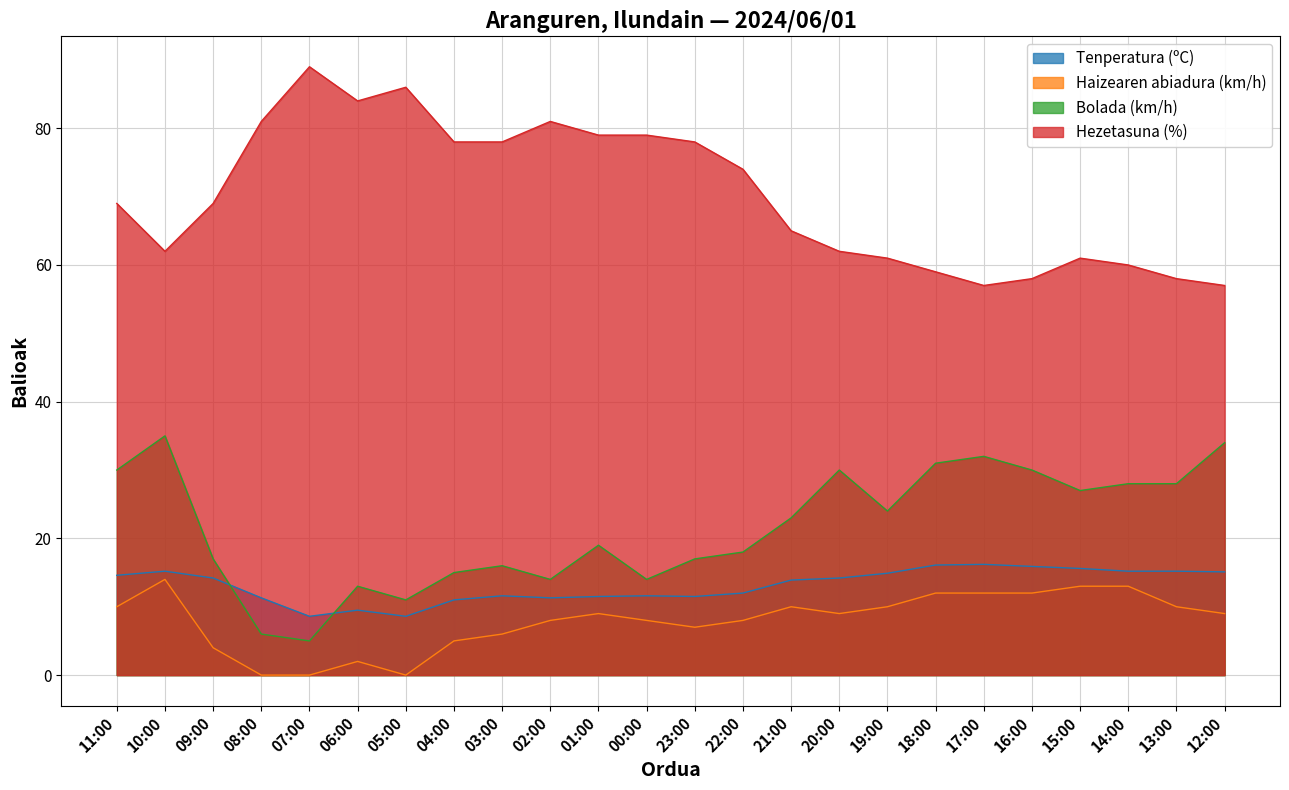

At which label does Hezetasuna (%) reach its minimum?

17:00